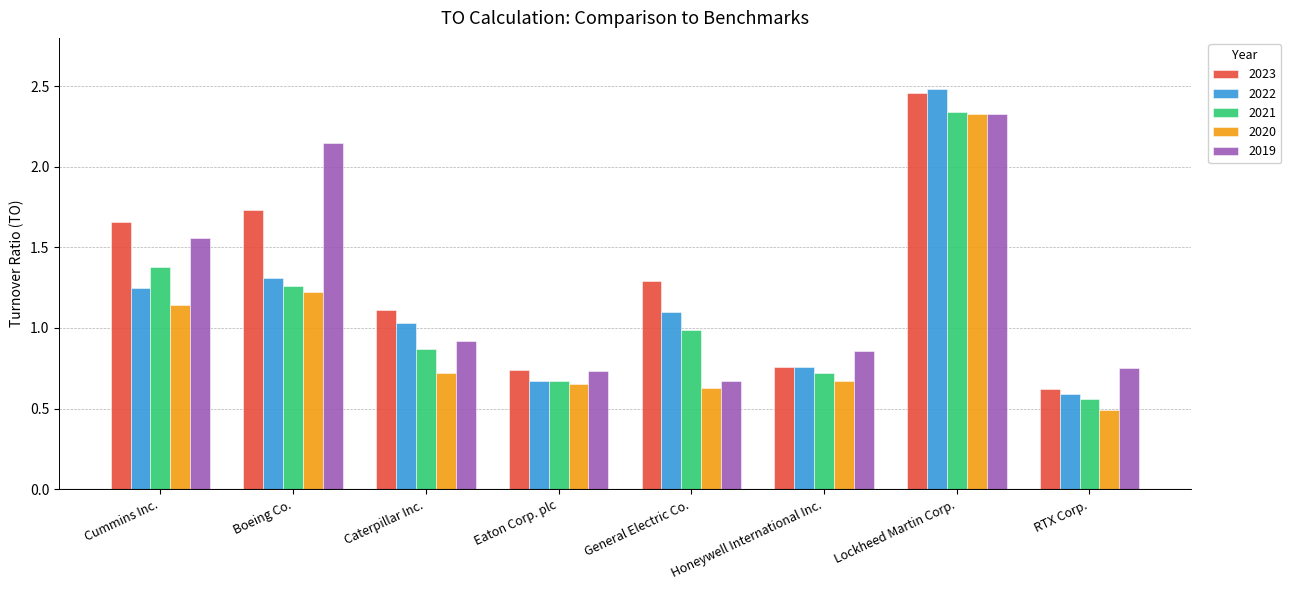

Is the value of 2019 at Lockheed Martin Corp. greater than the value of 2023 at Caterpillar Inc.?

Yes